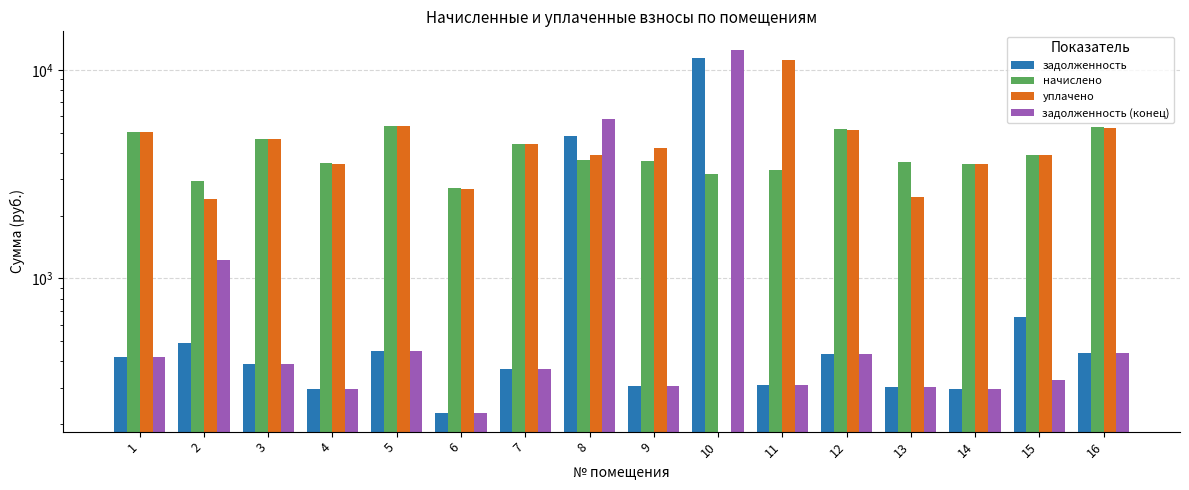

True or false: задолженность has a value of 447.8 at 5.

True